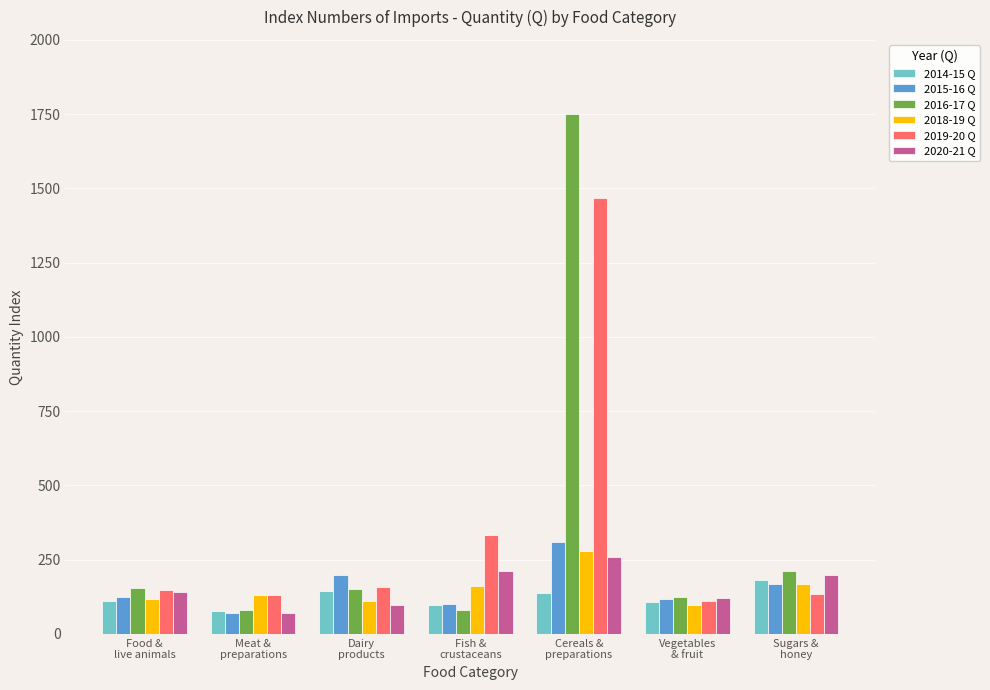

What is the sum of all 2014-15 Q values?

858